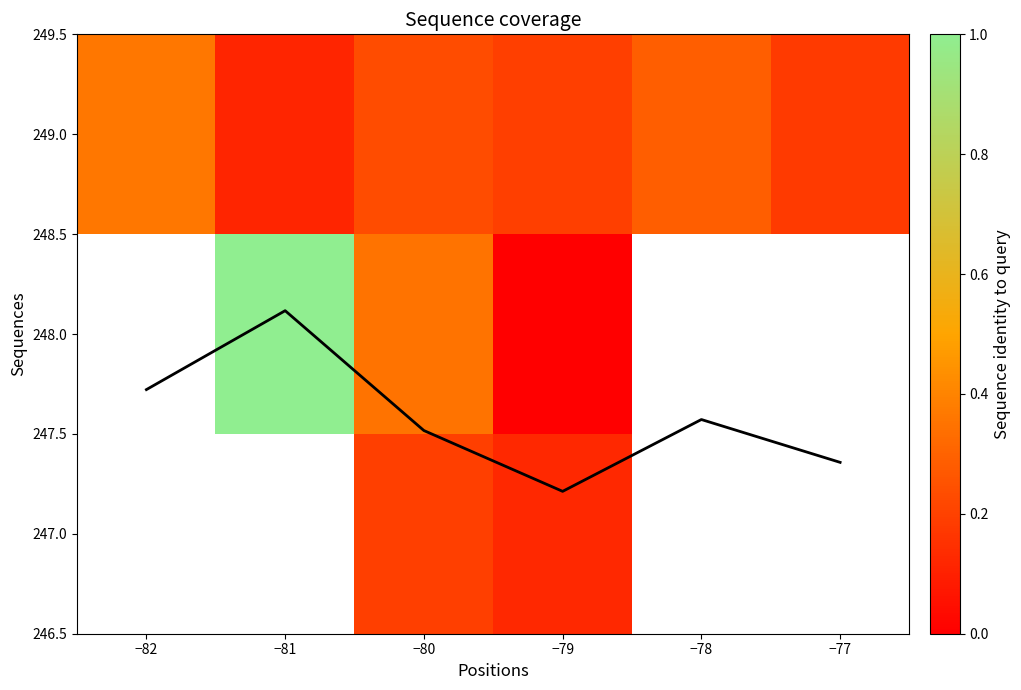

What is the maximum value shown in the chart?

248.1